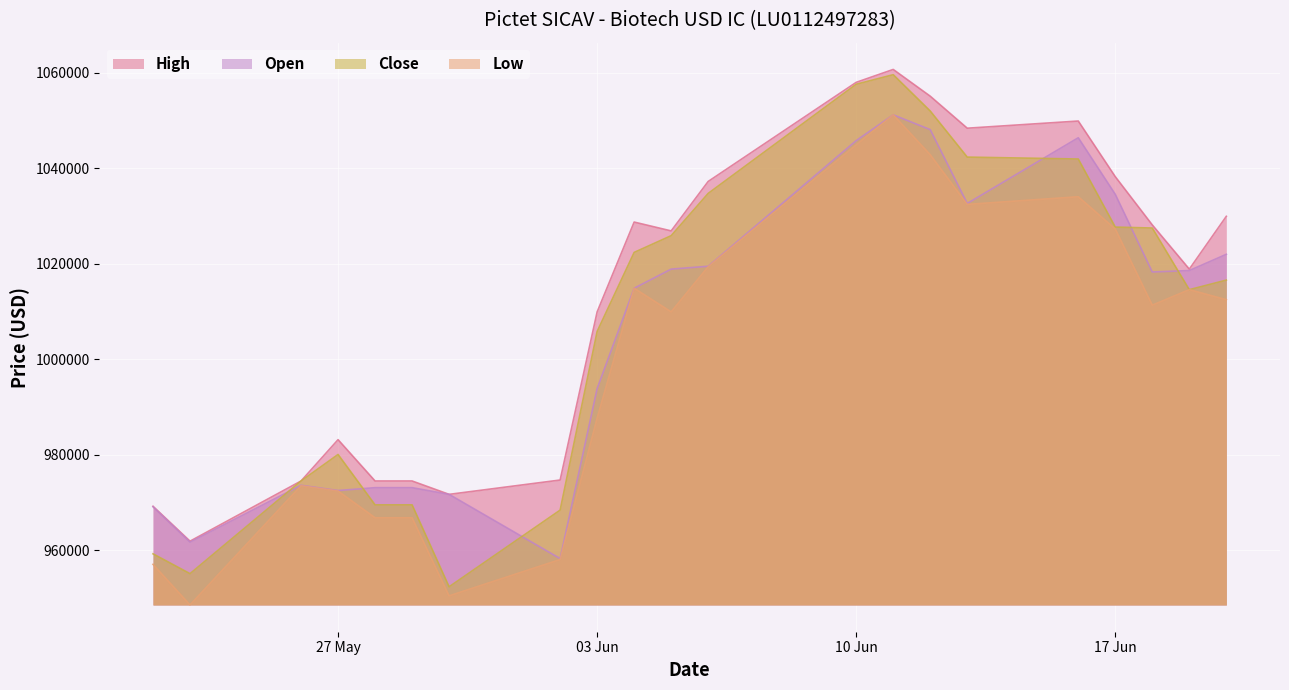

Does the chart display data point markers on the line(s)?

No